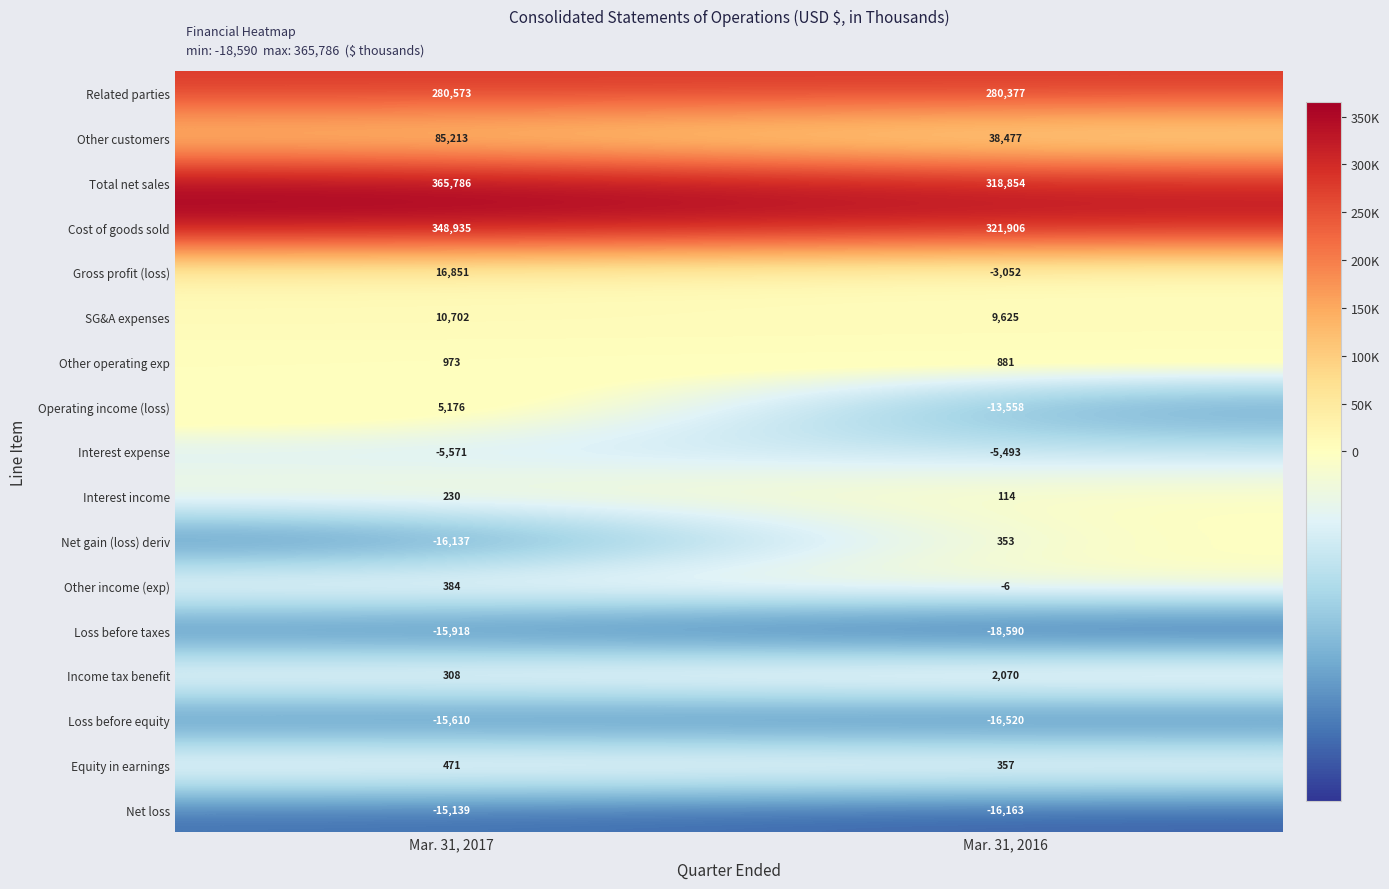

Which series has the widest spread of values?

Total net sales